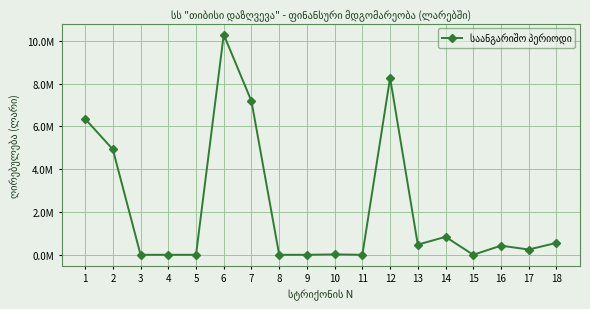

Reading right to left, transcribe all the data shown in this chart.

18=555063.6	17=246022.0	16=426595.5	15=0.0	14=838686.5	13=474010.5	12=8271881.5	11=0.0	10=18693.2	9=0.0	8=0.0	7=7176656.9	6=10289781.7	5=0.0	4=0.0	3=0.0	2=4924220.2	1=6352739.2